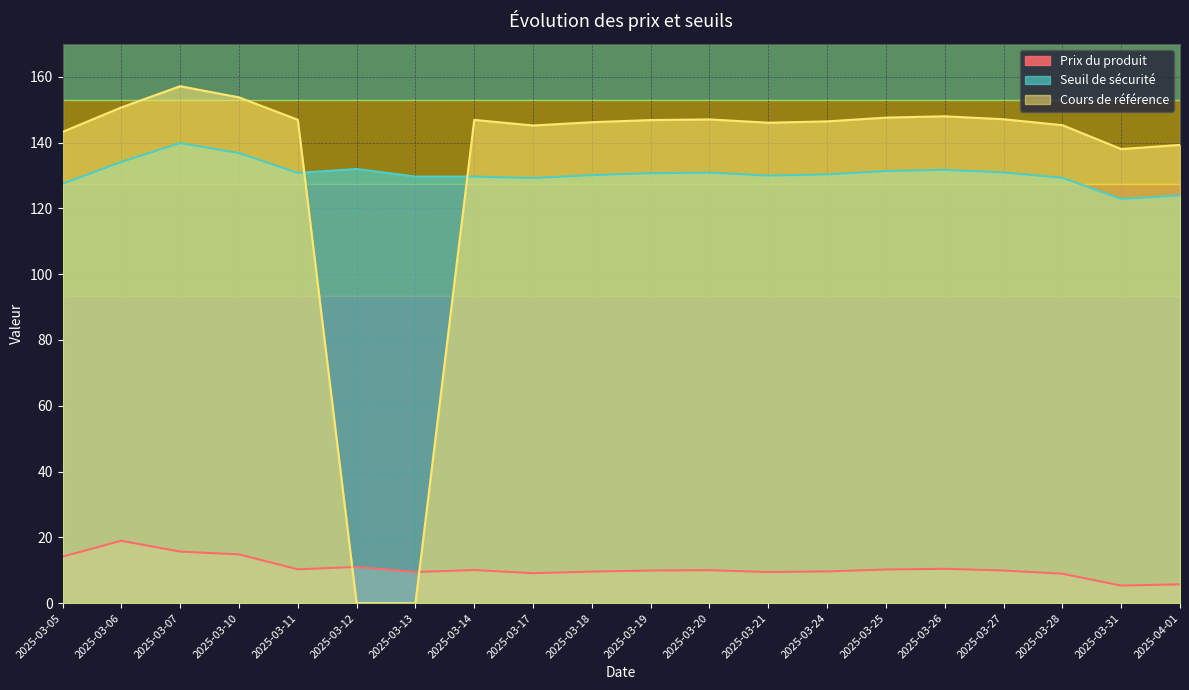

How many lines are shown in the chart?

3